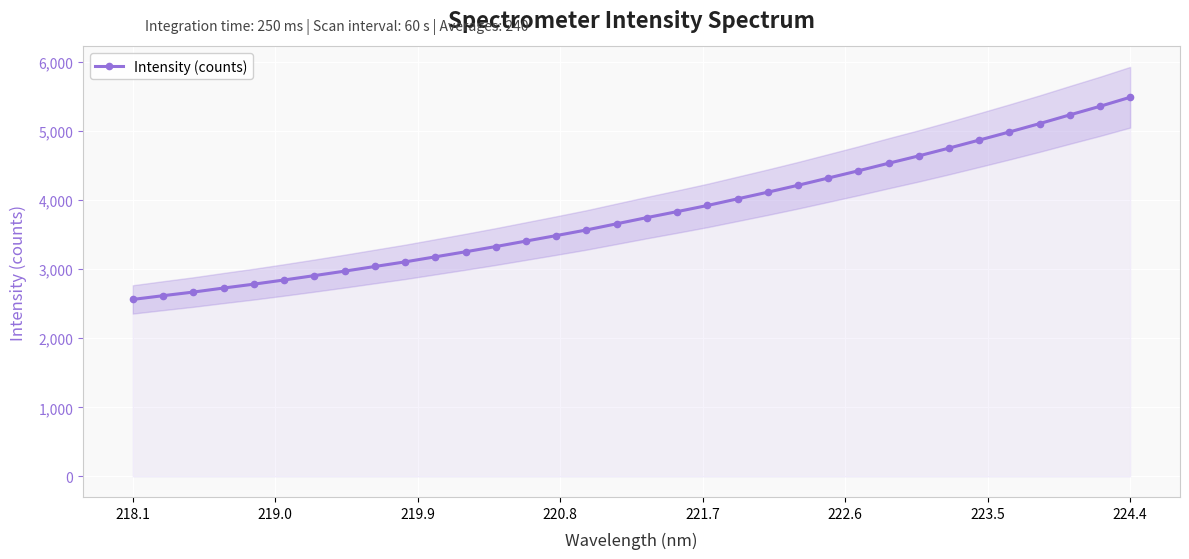

True or false: the data shows 1159.0 at 29.

False